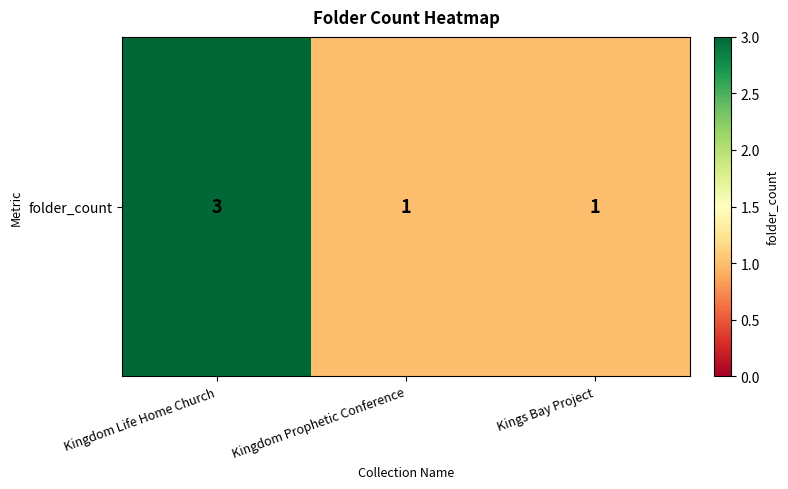

How many data points are above 1?

1